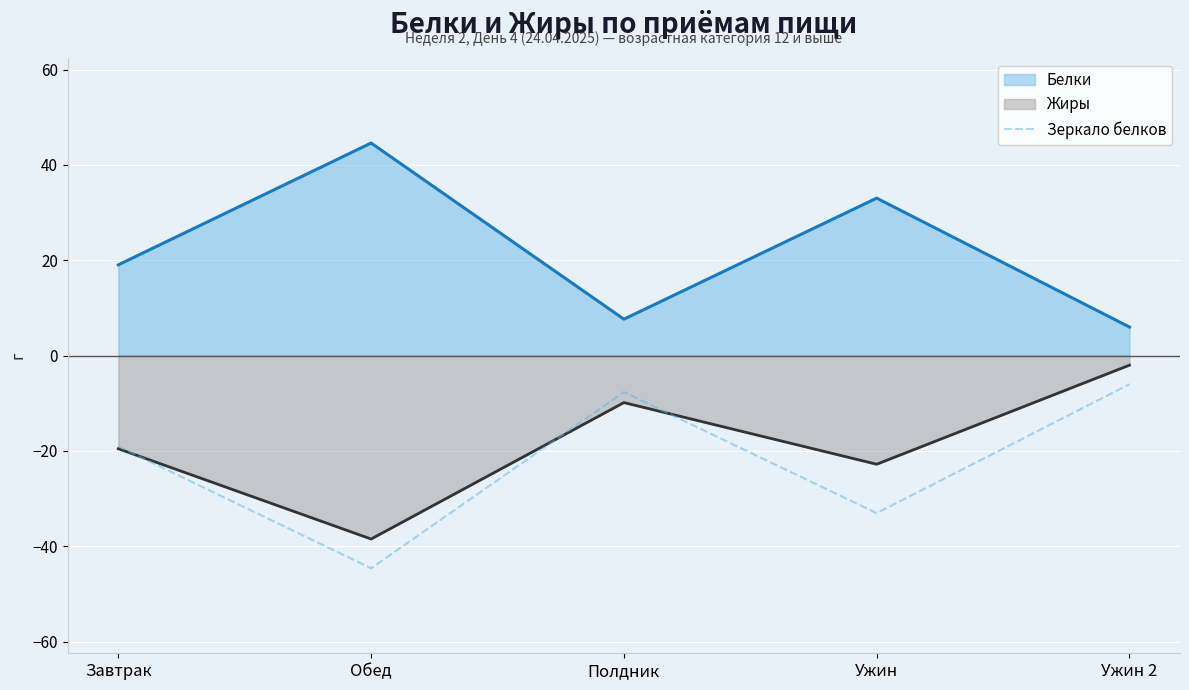

The value at Обед is -44.6. True or false?

True